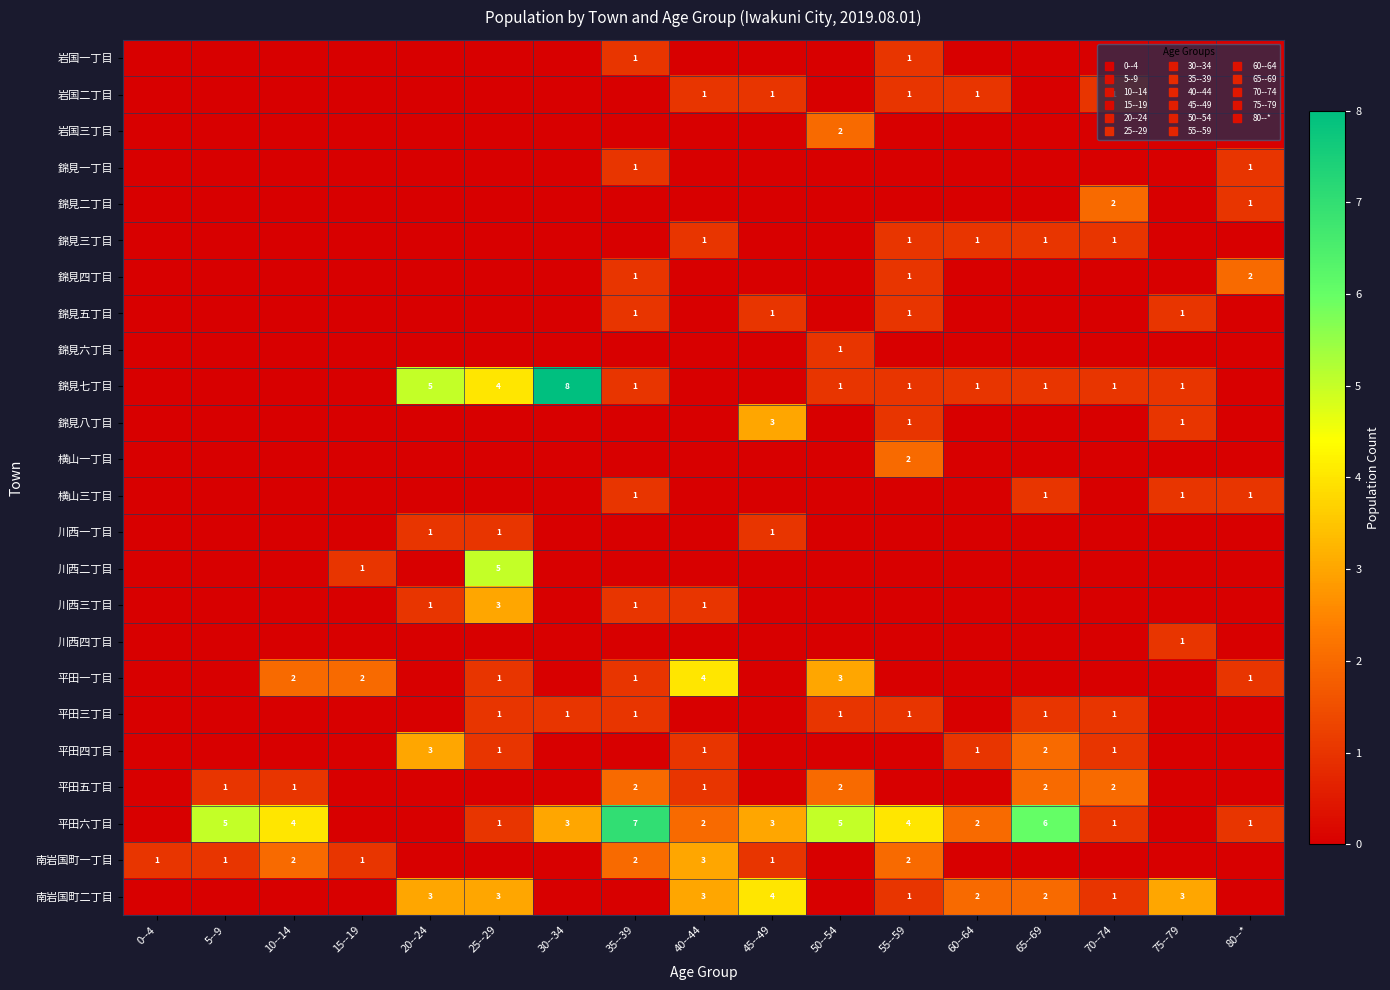

What is the spread (max minus min) of values at 30--34?

8